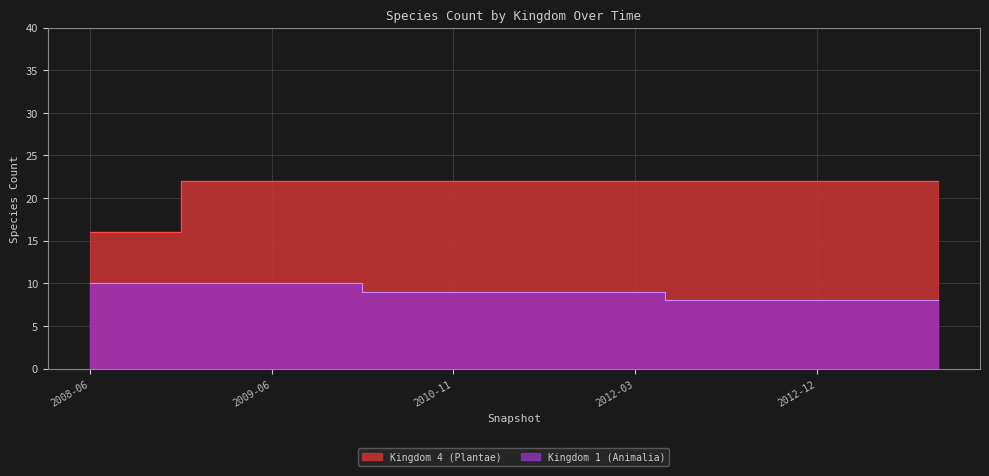

Where is Kingdom 4 (Plantae) nearest to the value 19?

2008-06